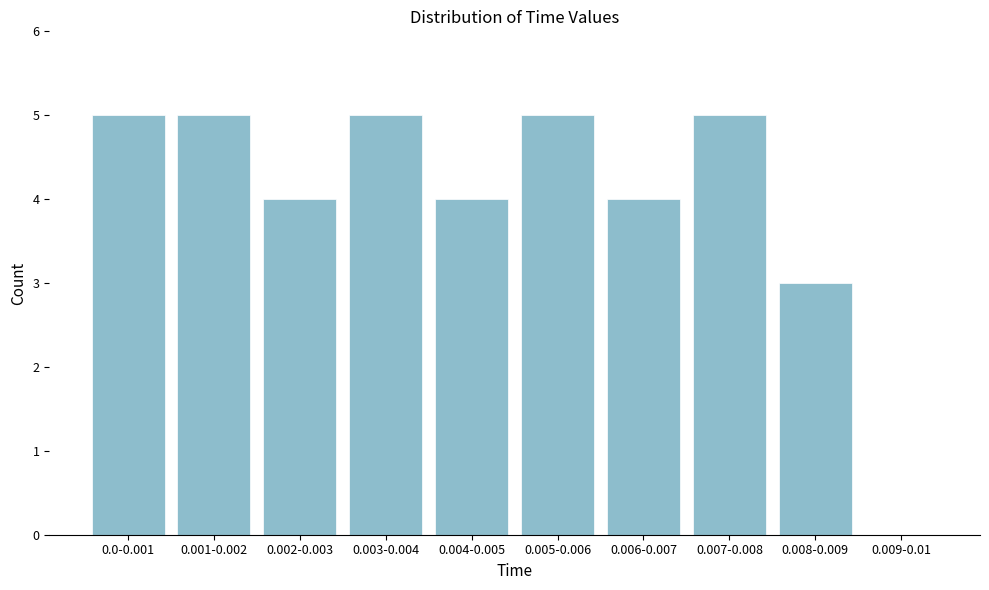

Reading right to left, list all the values displayed in this chart.

0.009-0.01=0	0.008-0.009=3	0.007-0.008=5	0.006-0.007=4	0.005-0.006=5	0.004-0.005=4	0.003-0.004=5	0.002-0.003=4	0.001-0.002=5	0.0-0.001=5